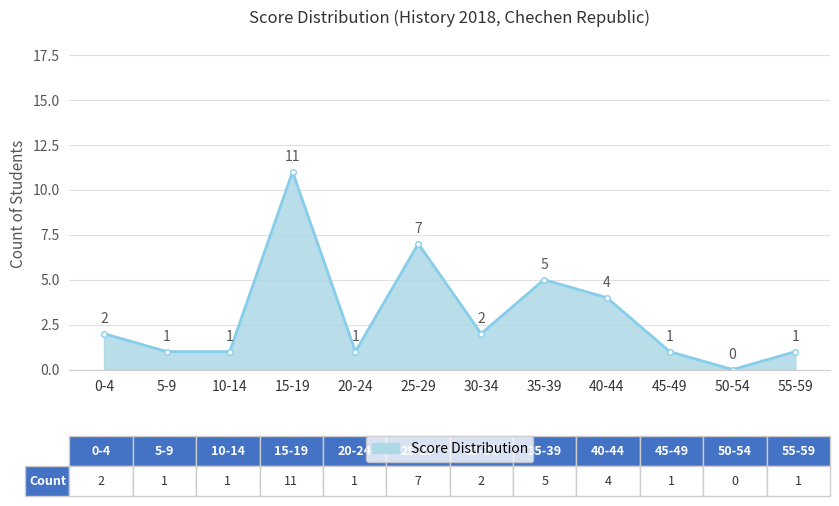

How many points are higher than both their immediate neighbors (excluding endpoints)?

3